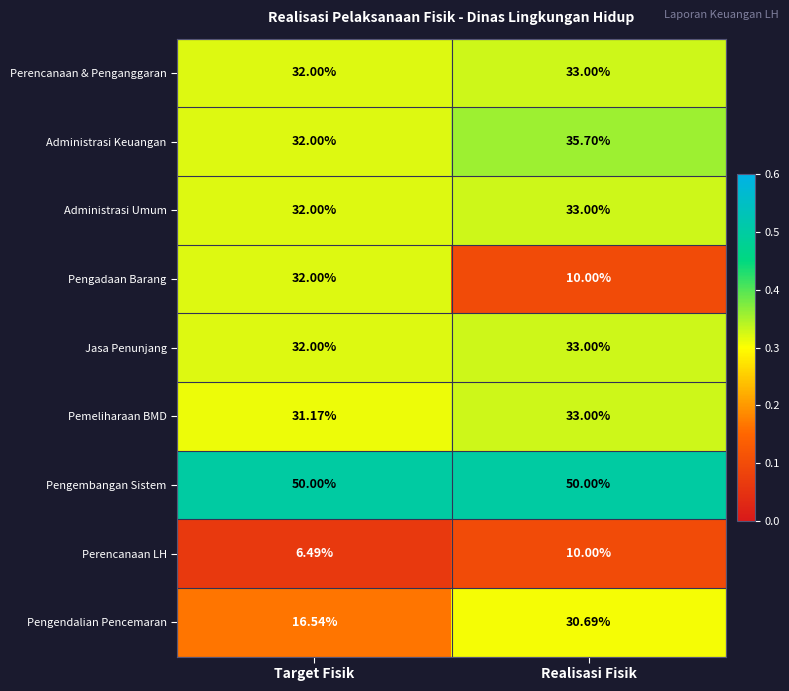

Which series has the widest spread of values?

Pengadaan Barang